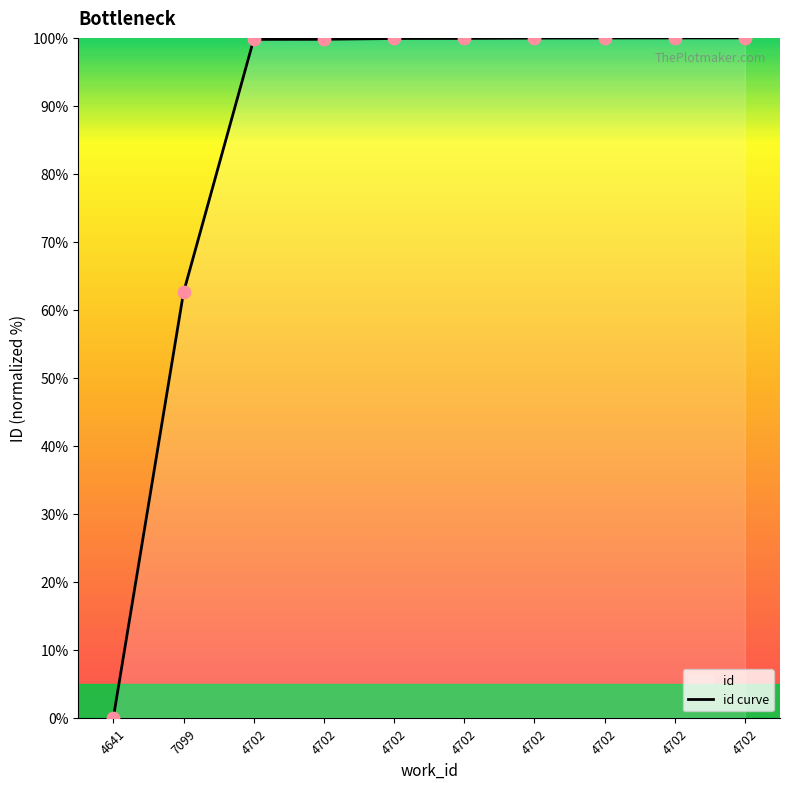

Which has a higher value, 4702 or 4702?

4702